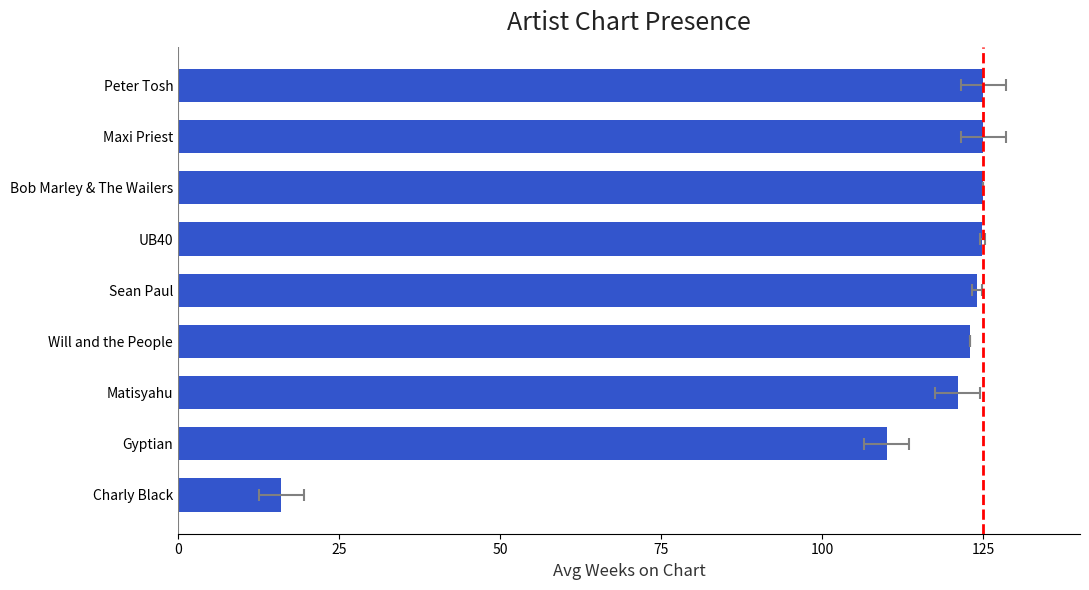

How many bars are there in total?

9